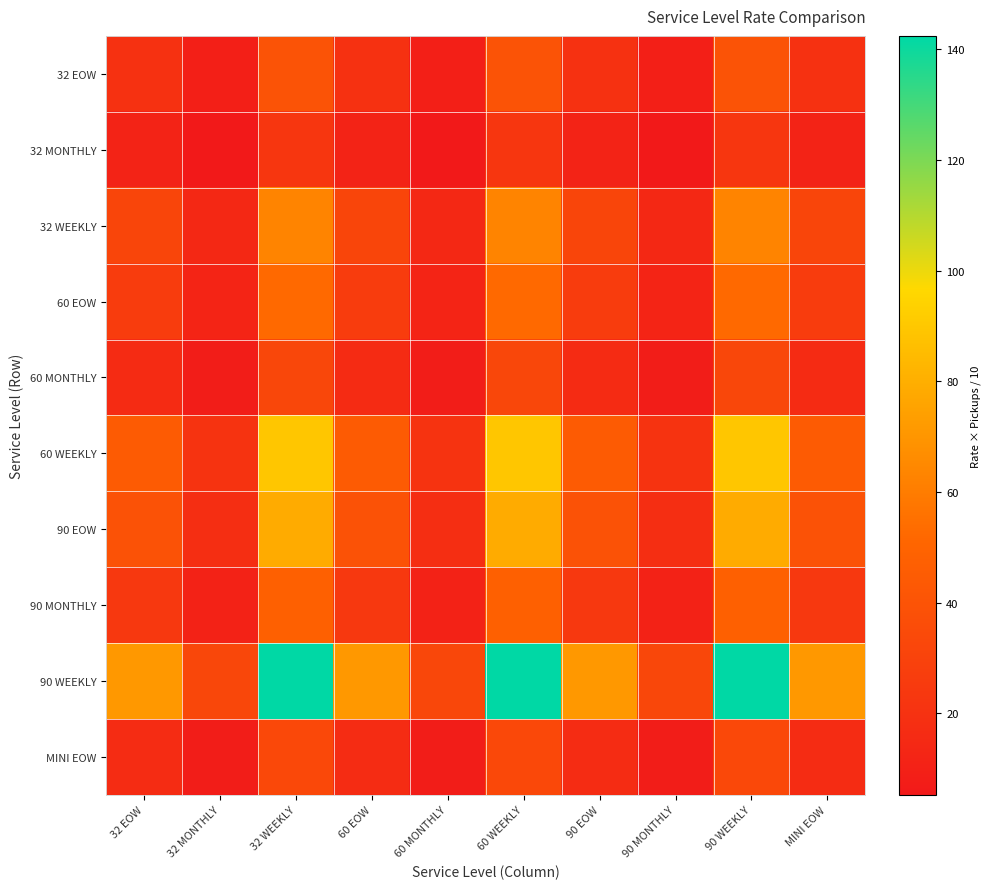

What is the total value across all series at 60 WEEKLY?

601.2